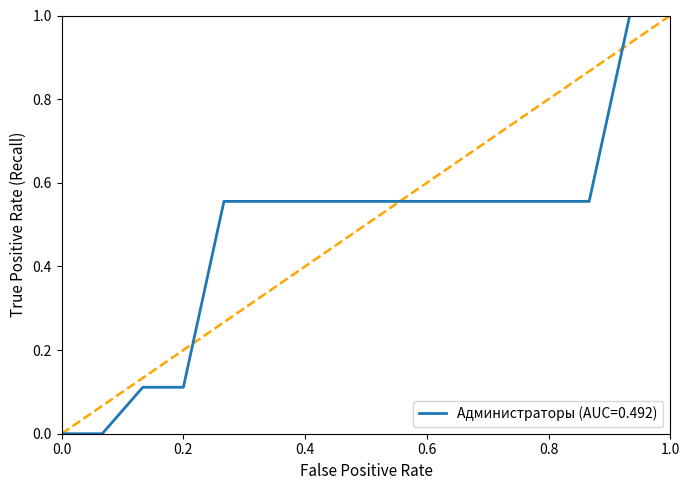

The Администраторы (AUC=0.492) series shows 1.6 at 1.0. True or false?

False